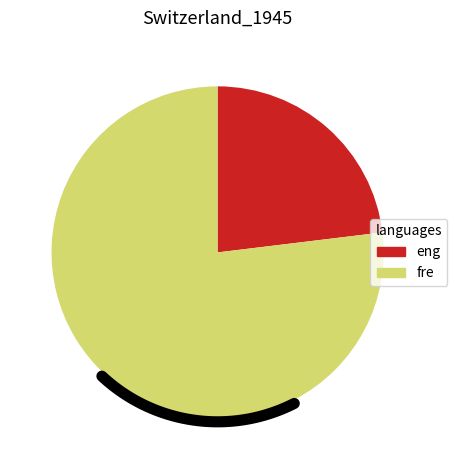

Does any single category account for the majority?

Yes